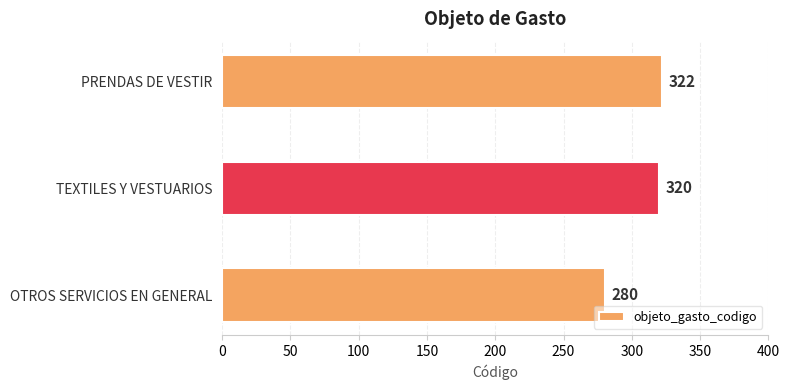

Rank the categories by value from lowest to highest.

OTROS SERVICIOS EN GENERAL, TEXTILES Y VESTUARIOS, PRENDAS DE VESTIR